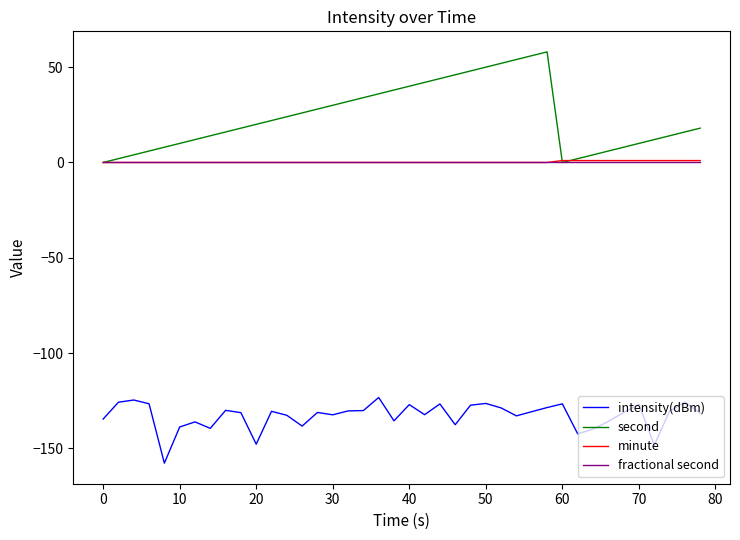

Which series has the largest total across all categories?

second